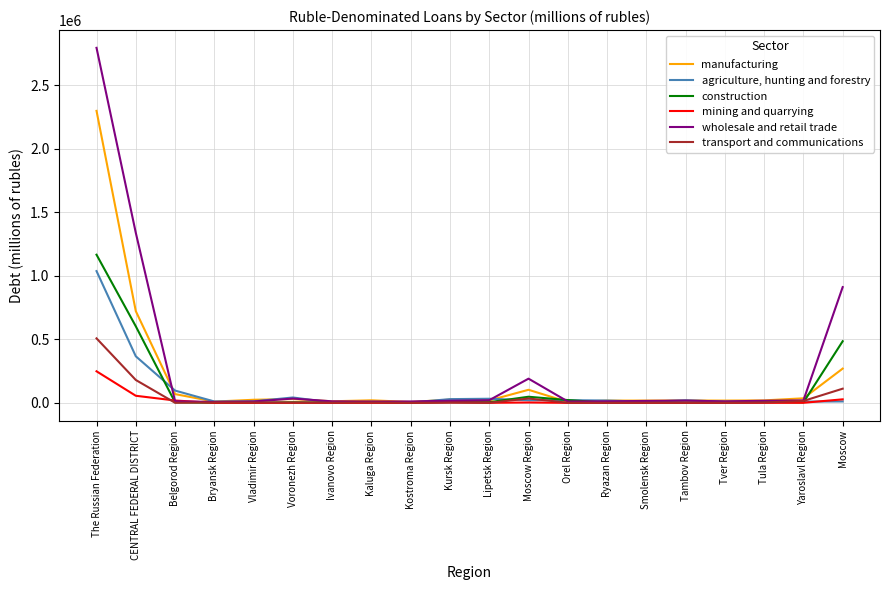

At which category is the sum across all series the highest?

The Russian Federation